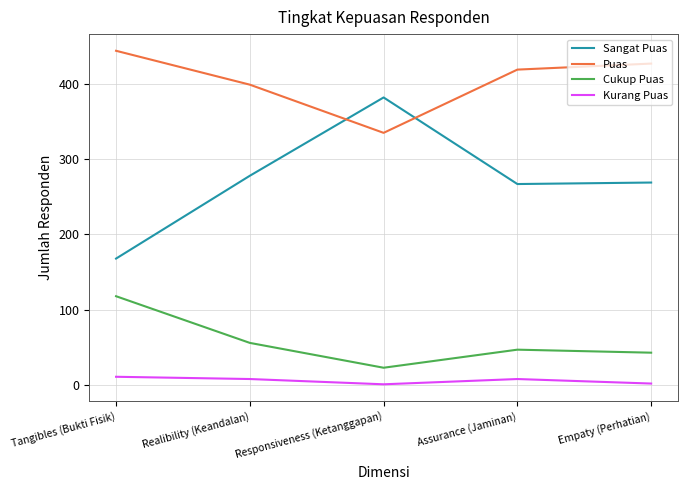

Which series has the largest total across all categories?

Puas